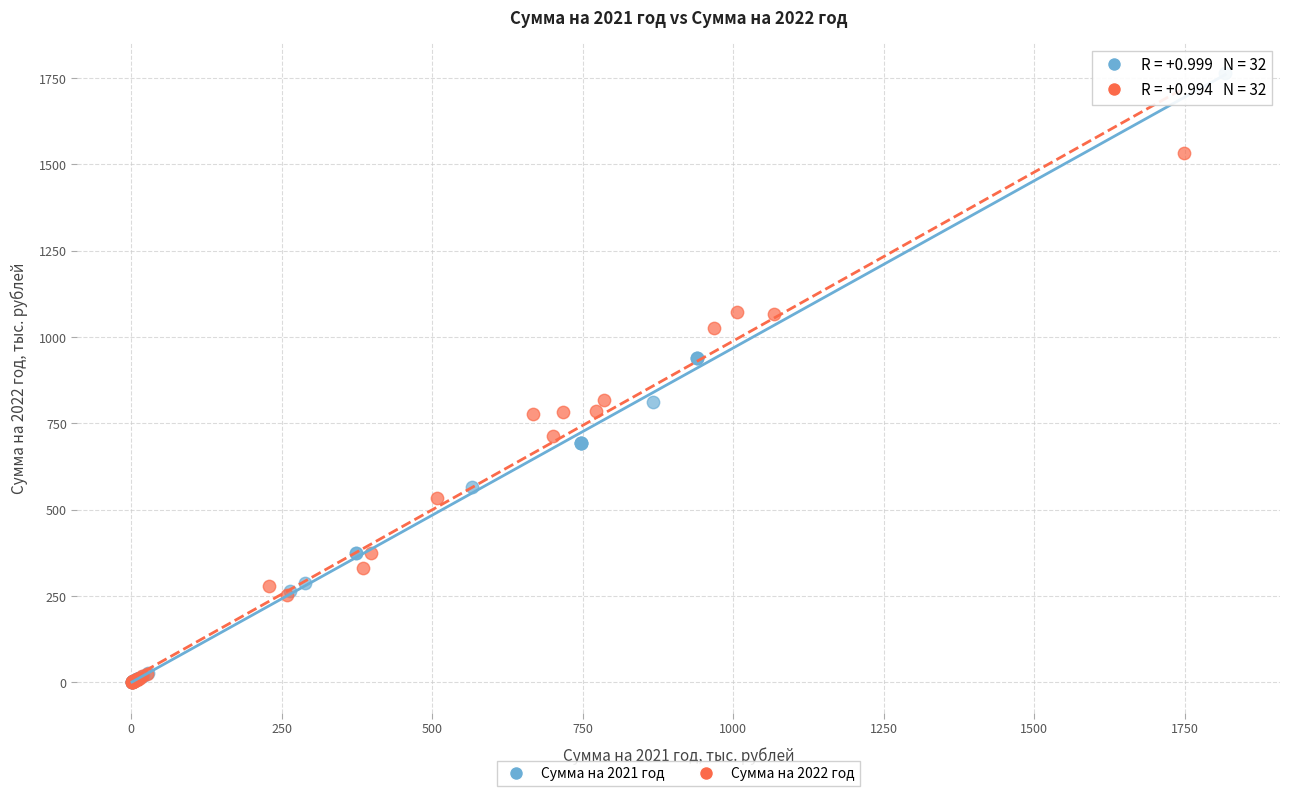

Which series reaches the maximum Y coordinate?

Сумма на 2021 год